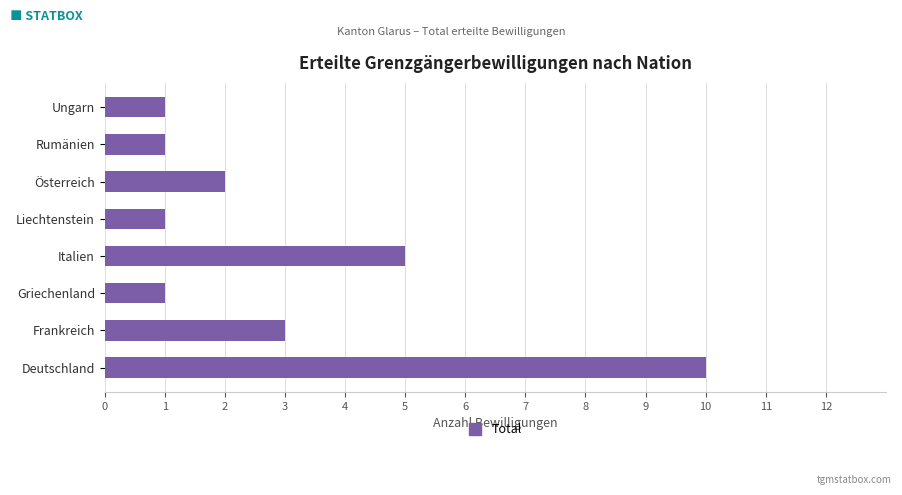

What is the maximum value shown in the chart?

10